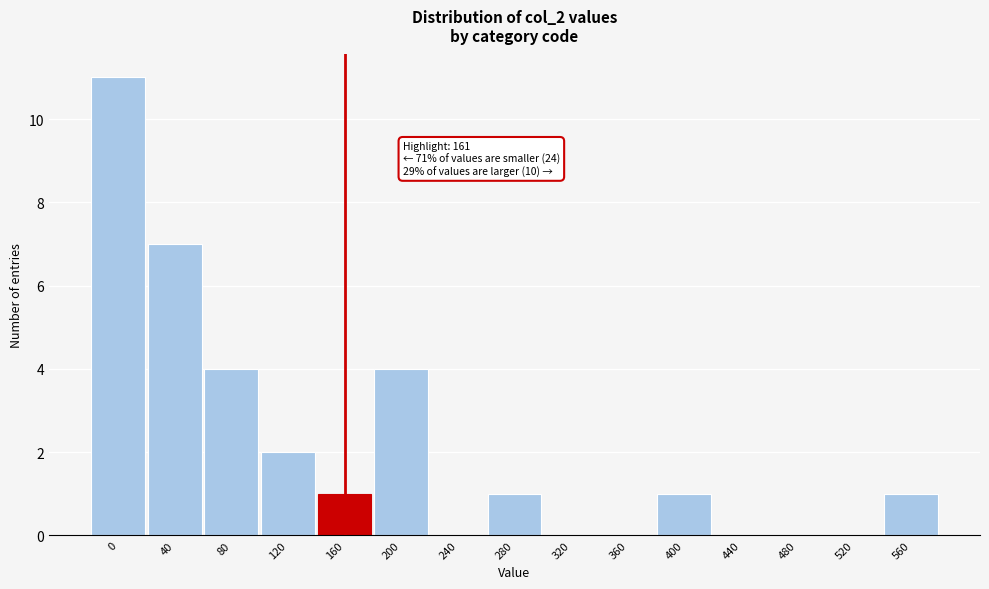

Reading left to right, extract all data points from this chart.

0=11	40=7	80=4	120=2	160=1	200=4	240=0	280=1	320=0	360=0	400=1	440=0	480=0	520=0	560=1